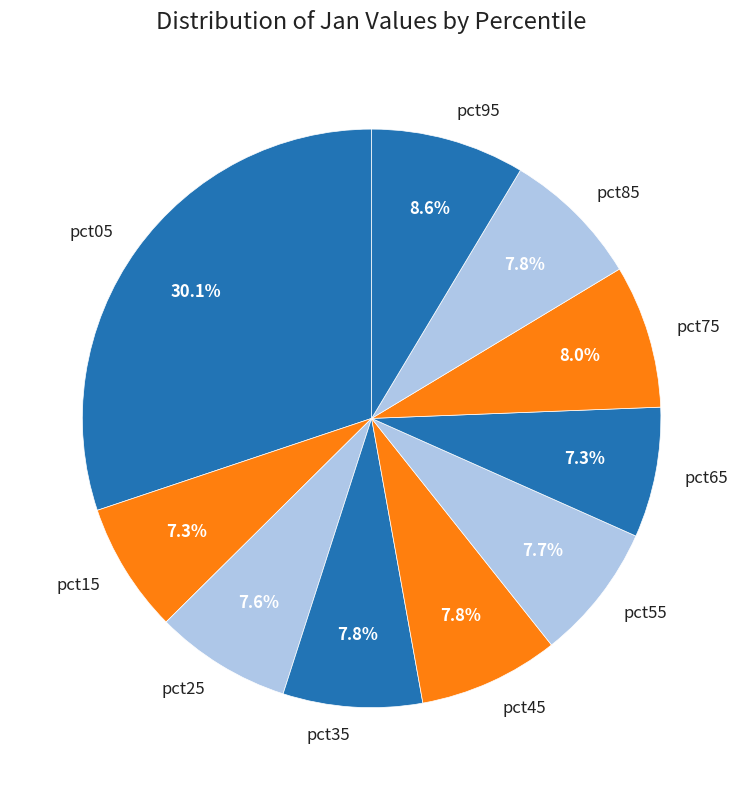

Is it true that pct85 is 8% of the pie?

True